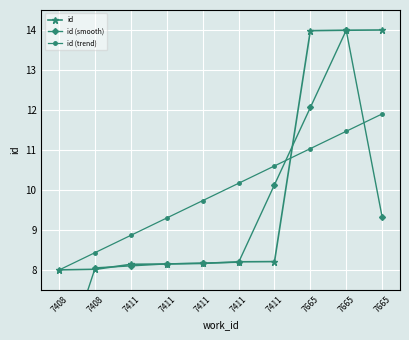

Rank the categories by id (trend) value from highest to lowest.

7665, 7665, 7665, 7411, 7411, 7411, 7411, 7411, 7408, 7408